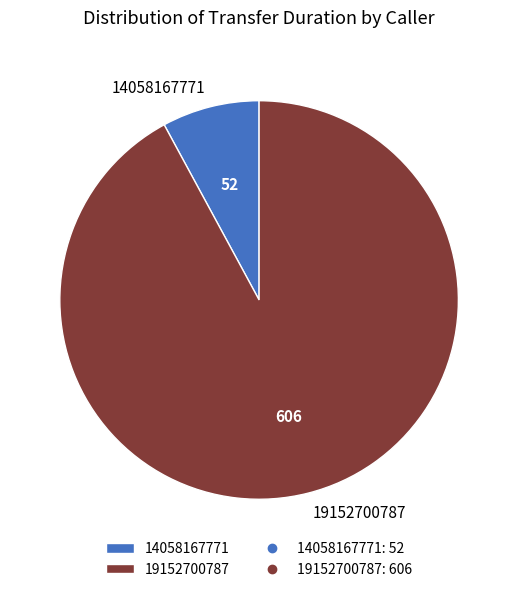

True or false: 14058167771 accounts for 1% of the total.

False